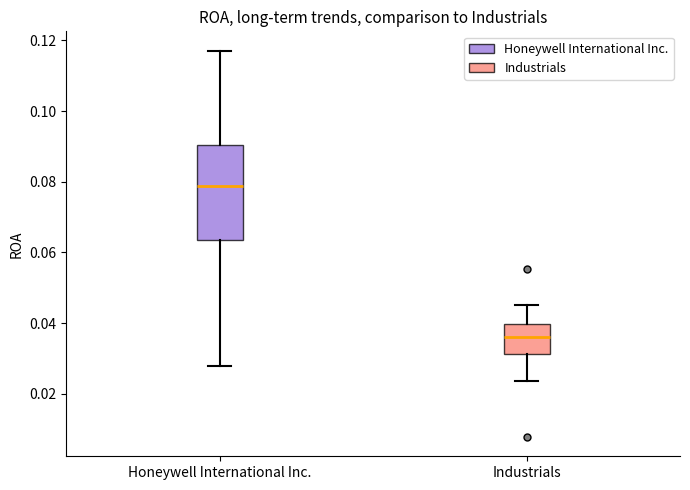

Reading left to right, read every box against the y-axis: the position of its median line, the range the box covers, and the ends of its whiskers. The values are not printed on the chart, so give them approximately, as read against the axis.

Honeywell International Inc.: median 0.078, box 0.064 to 0.090, whiskers 0.028 to 0.118
Industrials: median 0.036, box 0.032 to 0.040, whiskers 0.024 to 0.046